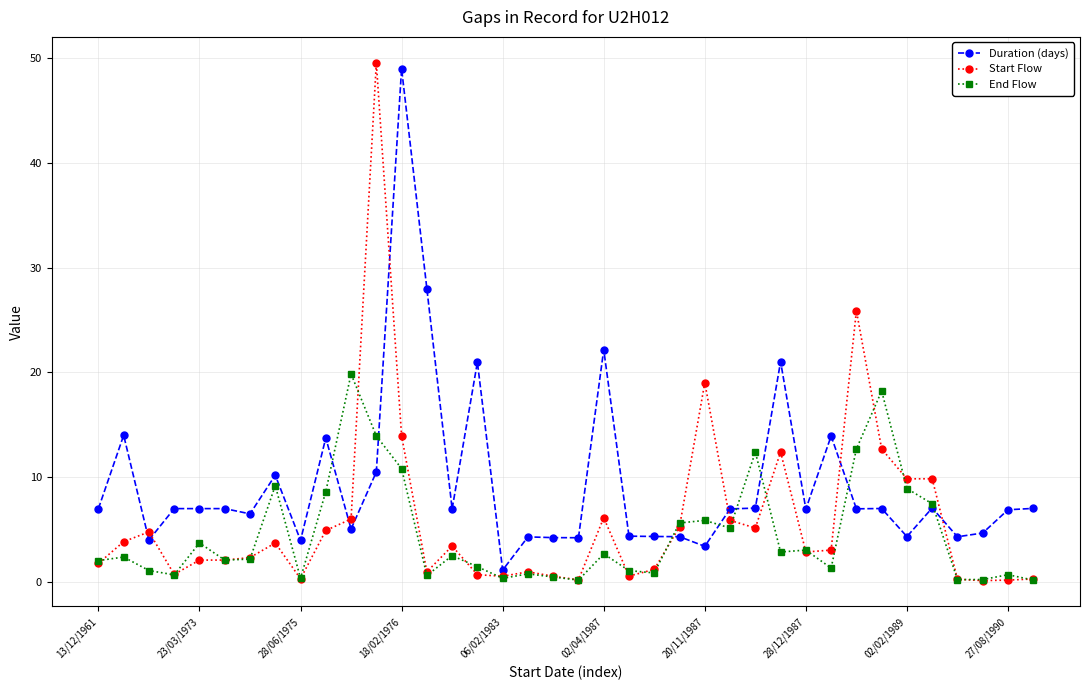

What is the highest value of the Duration (days) series?

49.0